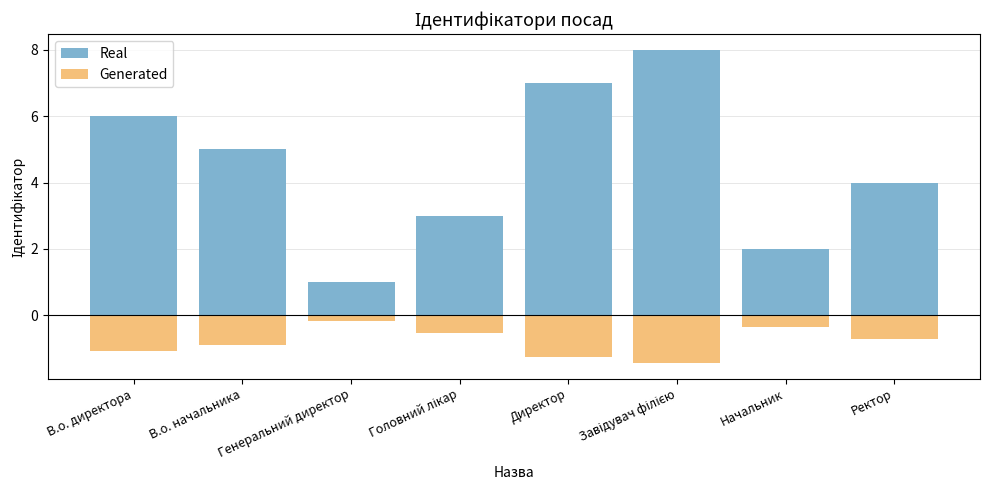

How many categories are shown in the chart?

8